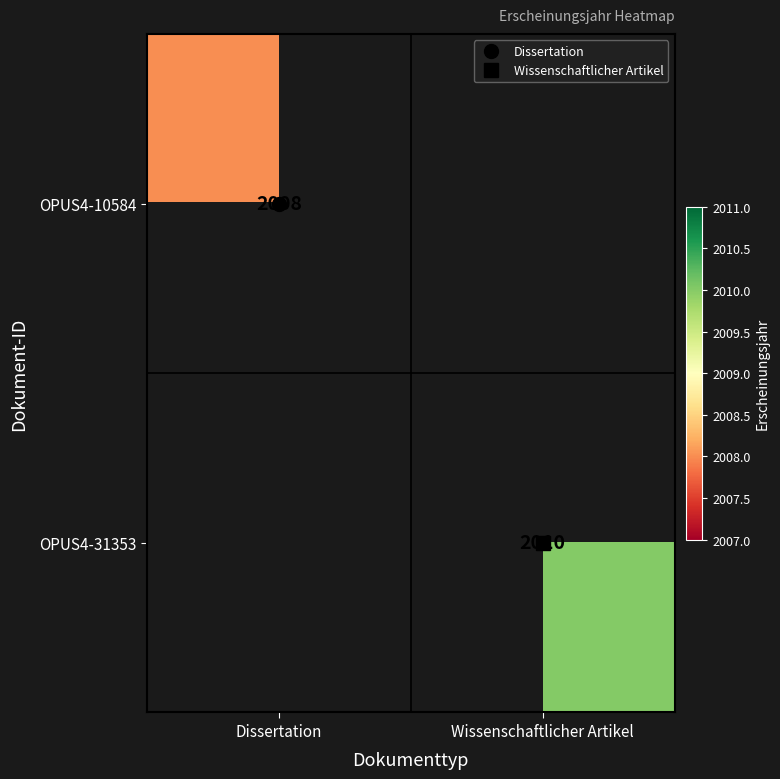

Rank the categories by OPUS4-31353 value from lowest to highest.

Dissertation, Wissenschaftlicher Artikel